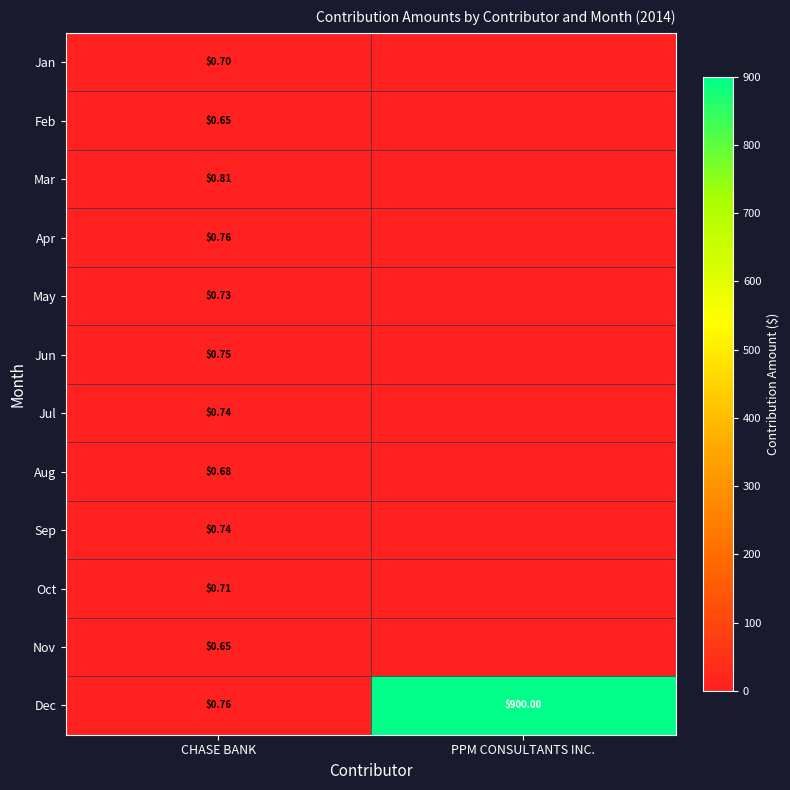

Which category has the highest value in the Dec series?

PPM CONSULTANTS INC.